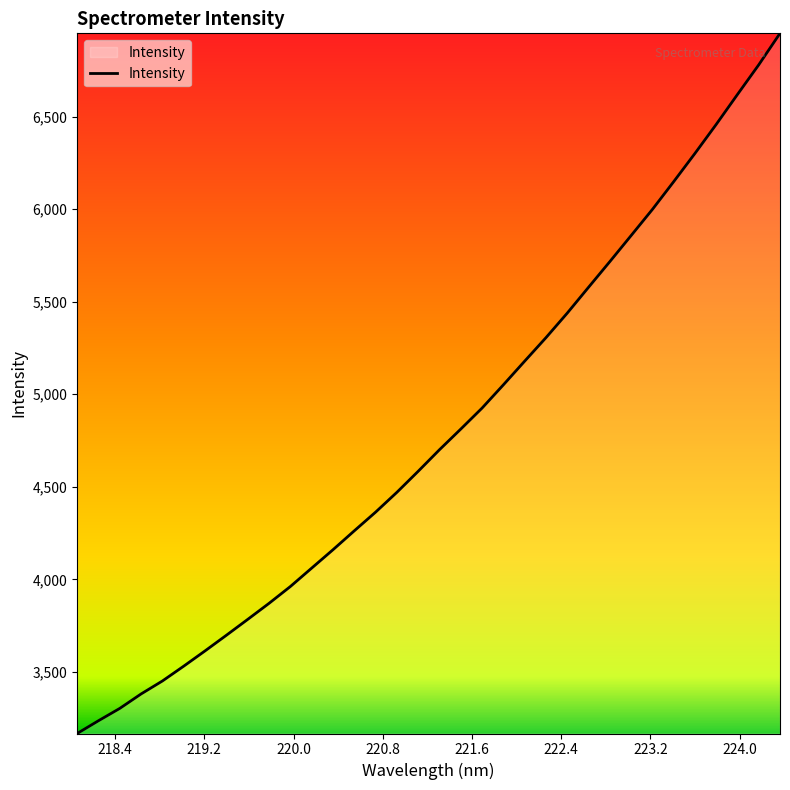

What is the maximum value shown in the chart?

6950.2